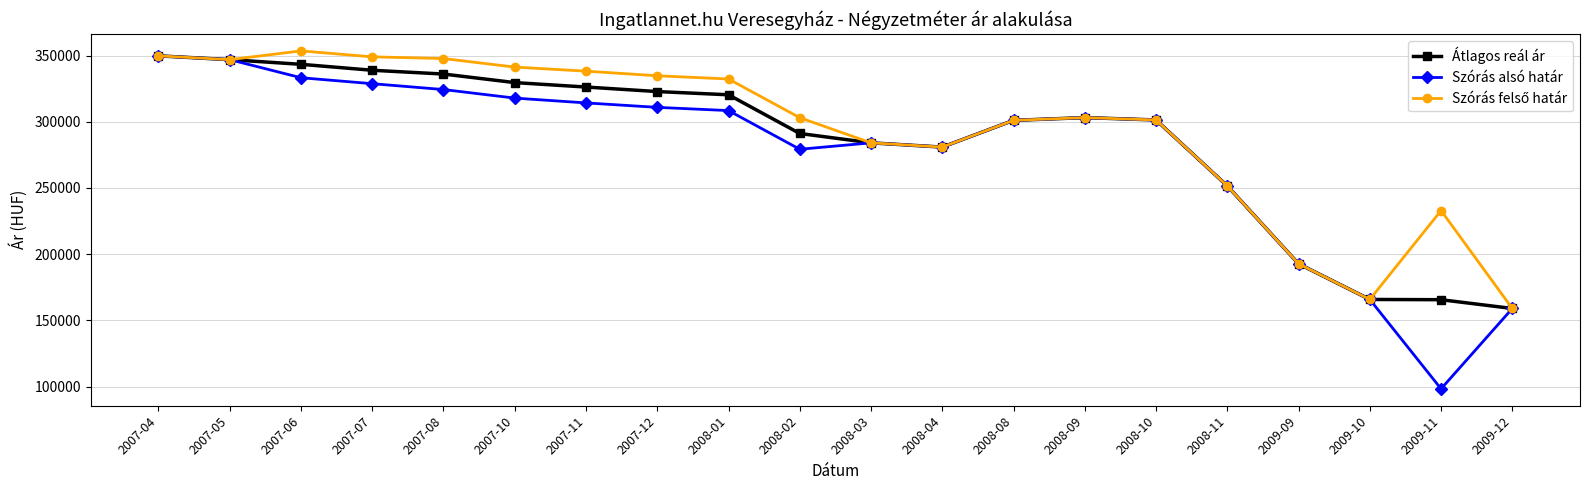

What is the approximate value of Szórás alsó határ at 2008-11?

251571